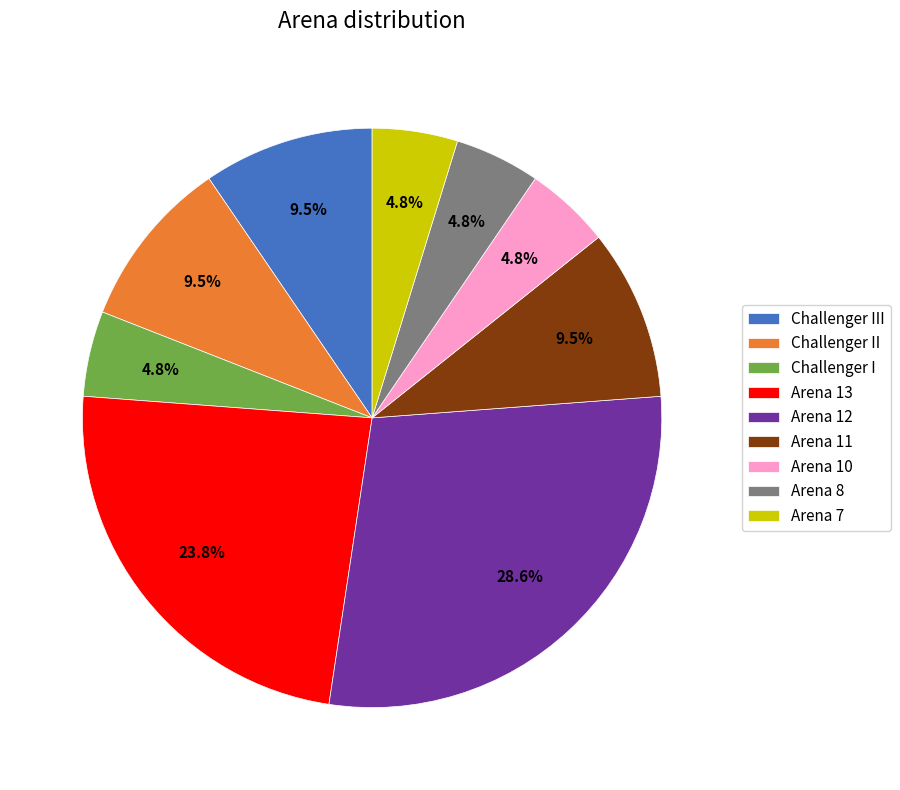

Which slice is the largest?

Arena 12